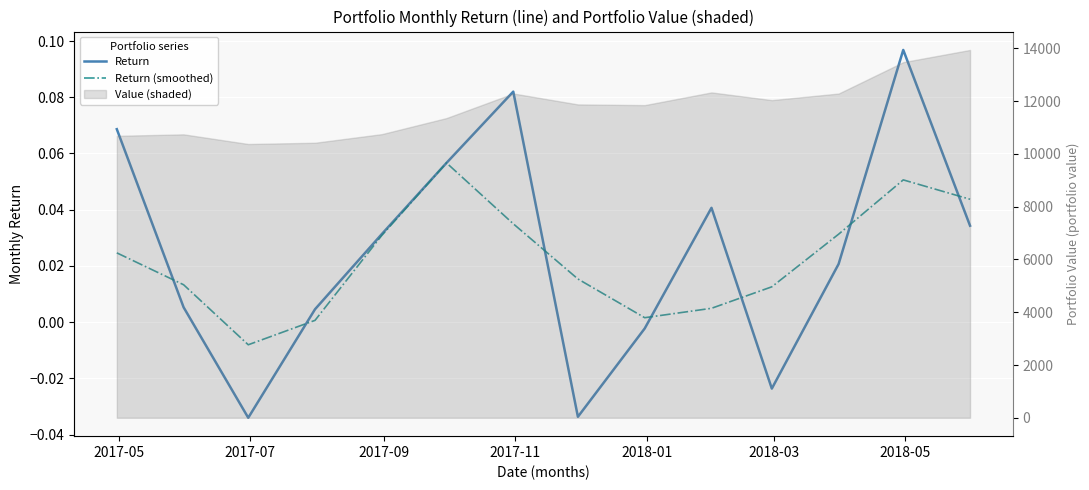

True or false: Return has more than 2 points higher than both neighbors.

True